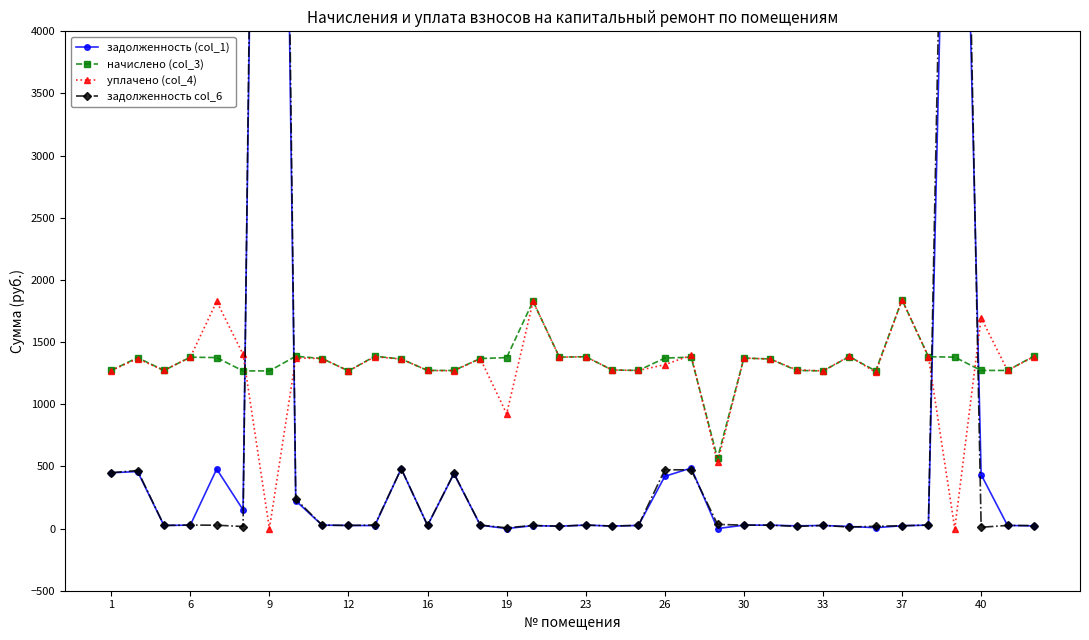

What is the highest value of the начислено (col_3) series?

1839.8